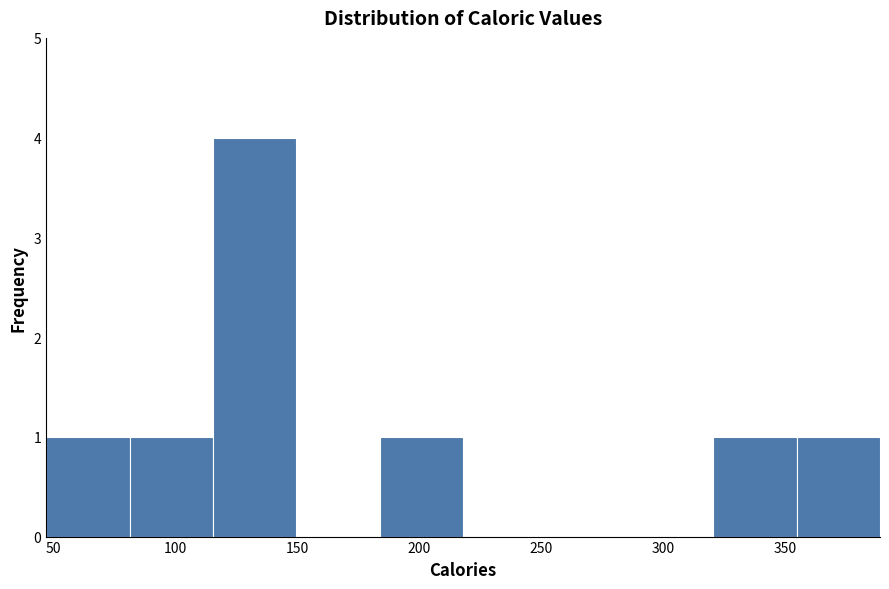

How tall is the bar that spans 355 to 390 on the x-axis? Neither the bar edges nor the heights are printed on the chart, so give them approximately, as read against the axes.

1